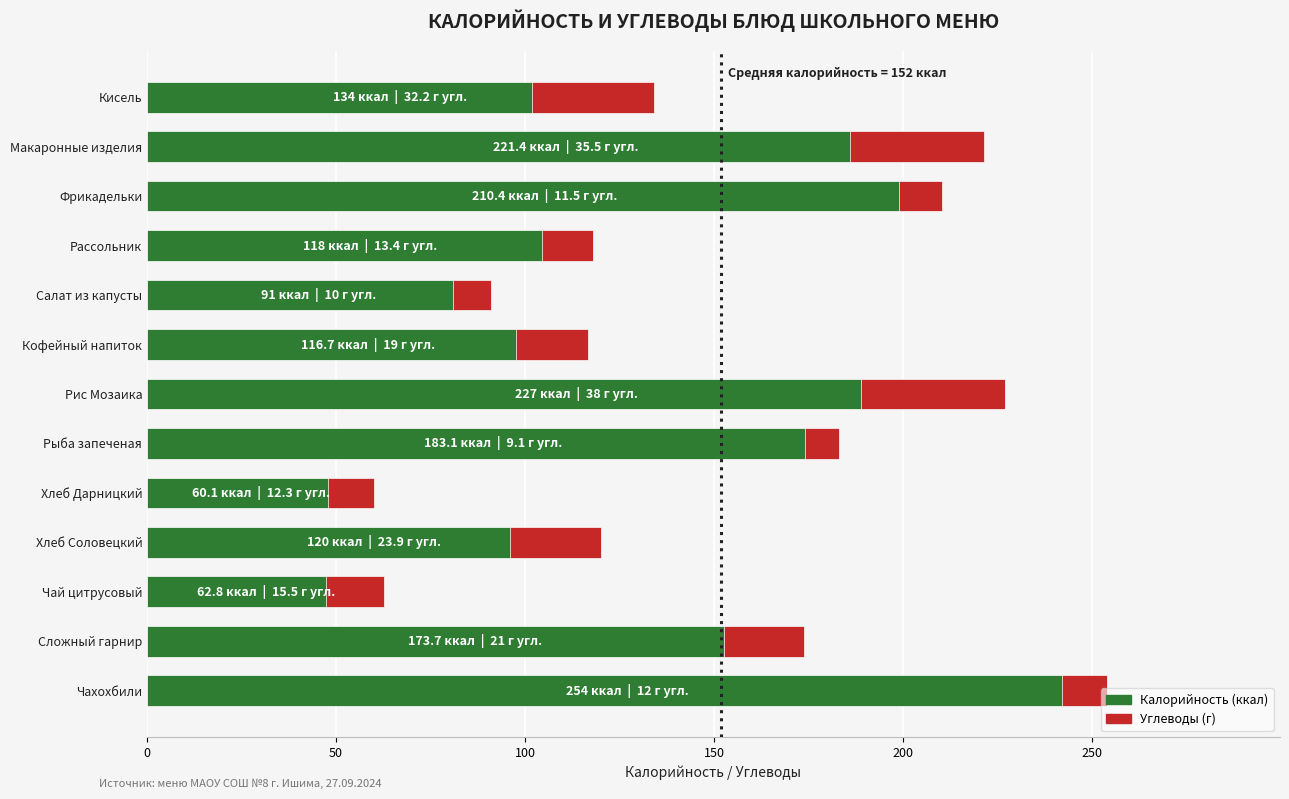

How many values in the Углеводы series are below 15?

6